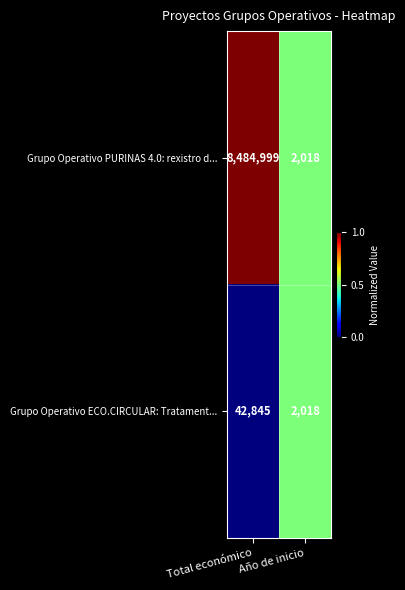

What is the difference between the maximum and minimum values in the Grupo Operativo ECO.CIRCULAR: Tratament... series?

40827